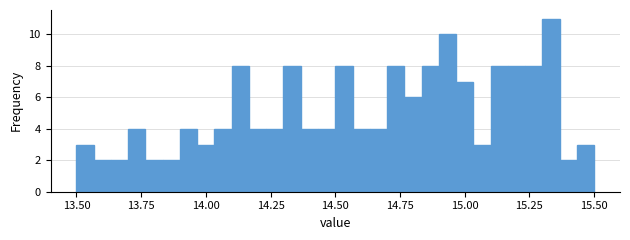

Read against the x-axis, roughly where is the centre of the tallest bar?

15.35